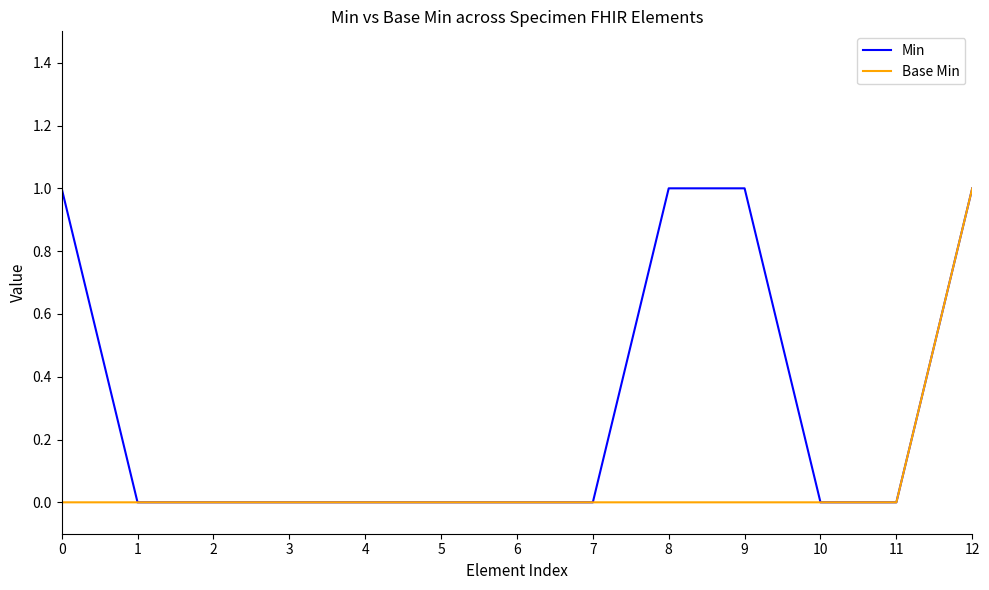

The Min series shows 0 at 12. True or false?

False